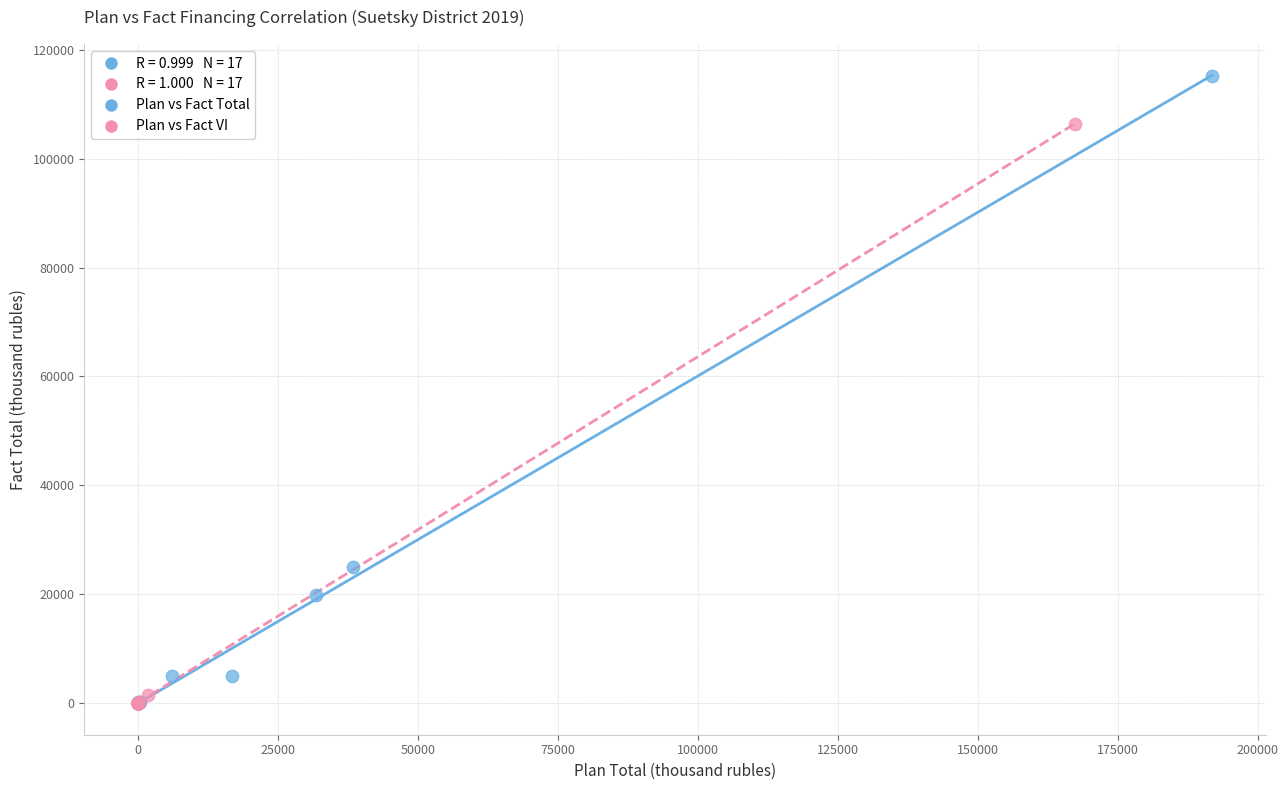

Which series contains the highest Y value?

Plan vs Fact Total